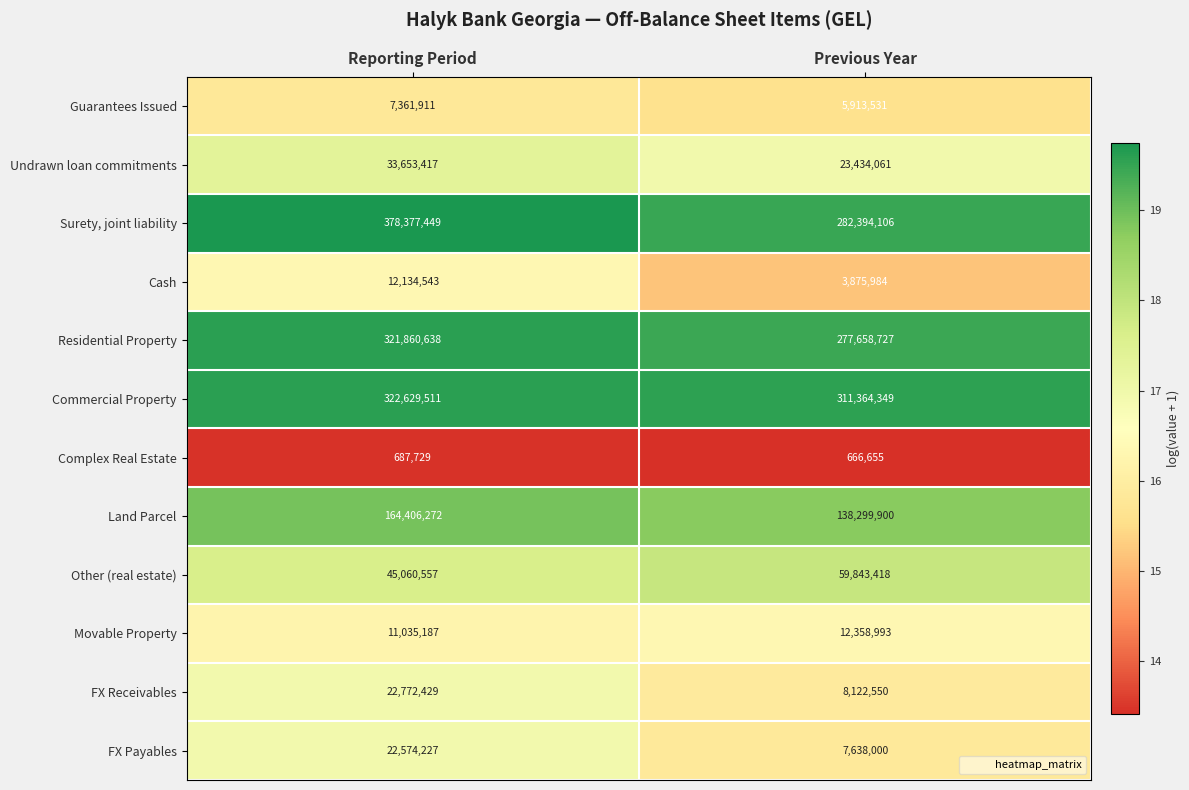

The Complex Real Estate series shows 666655 at Previous Year. True or false?

True